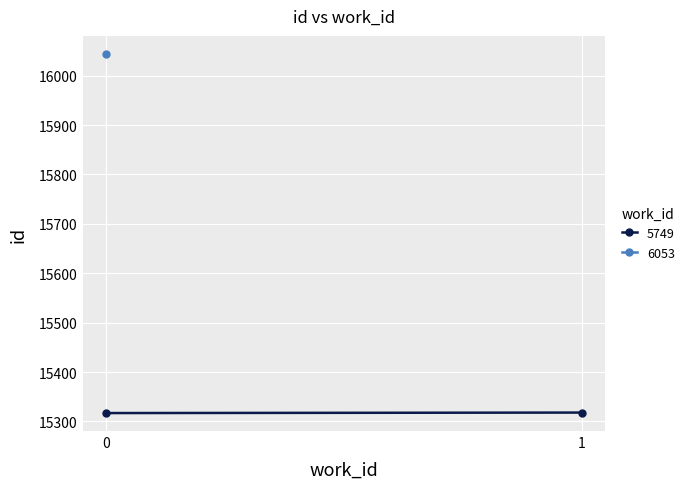

Approximately how many times larger is the value at 5749 compared to 6053?

1.0